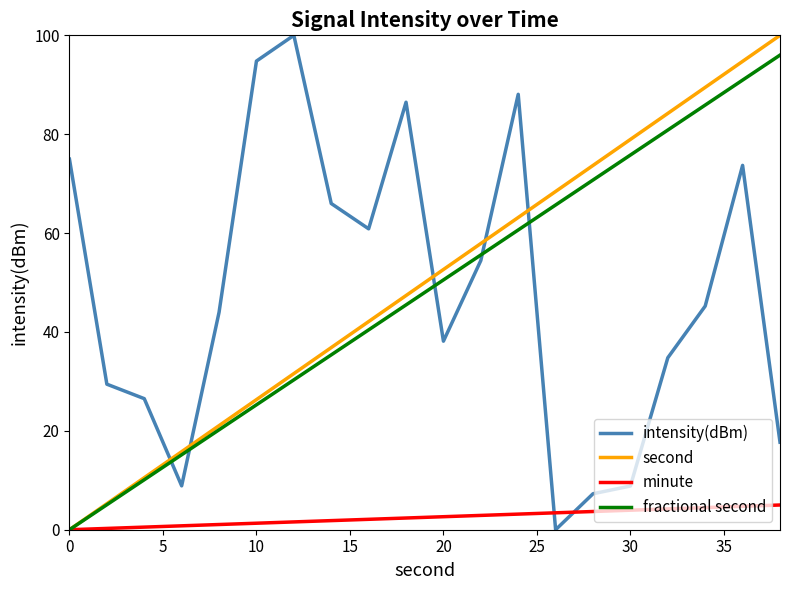

True or false: intensity(dBm) and minute cross at least once.

True